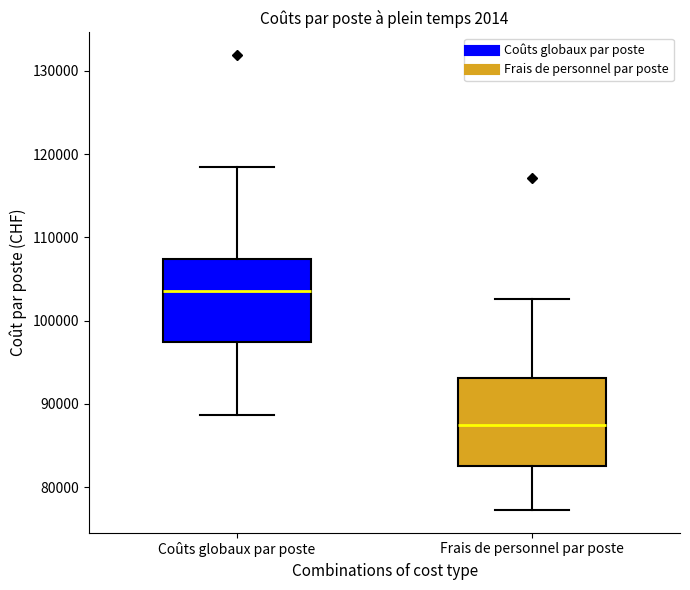

Where is the lower edge of the box for Coûts globaux par poste on the y-axis? The values are not printed on the chart, so give them approximately, as read against the axis.

97000